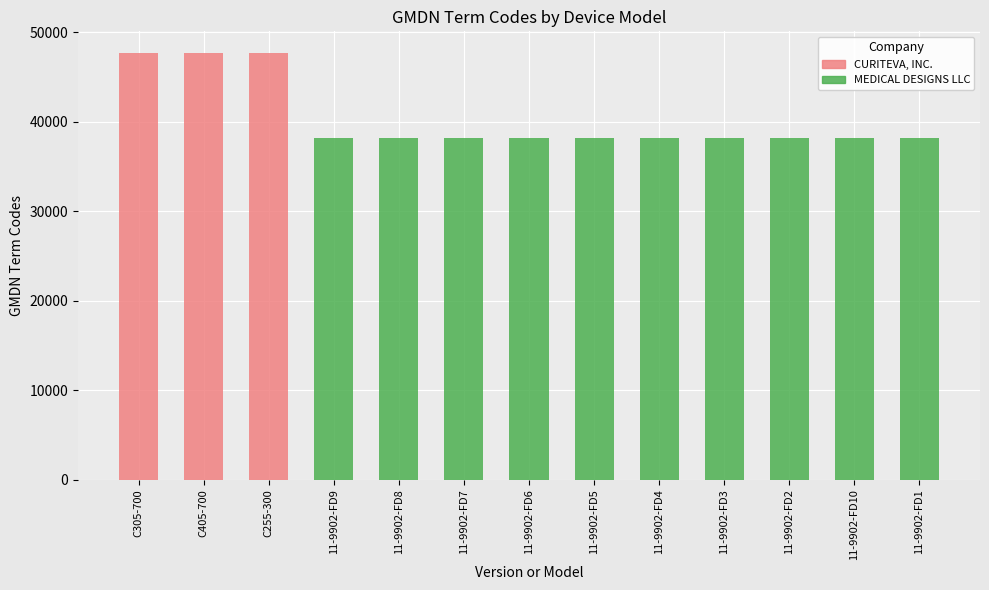

Rank the series at 11-9902-FD4 from lowest to highest value.

CURITEVA, INC., MEDICAL DESIGNS LLC